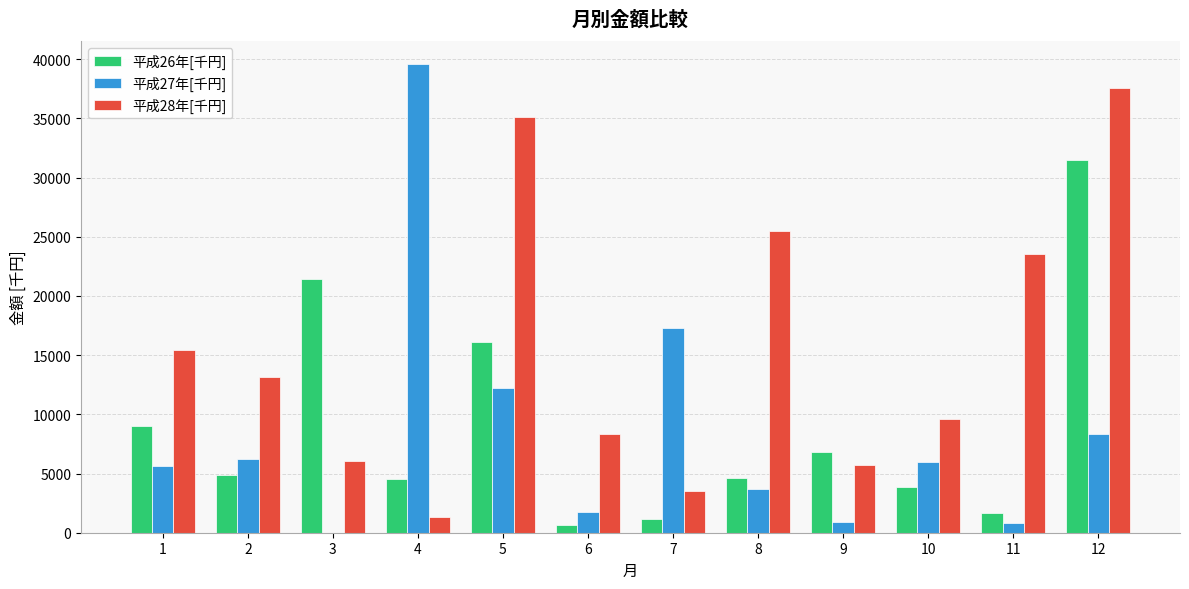

True or false: 平成26年[千円] has a value of 4639 at 8.

True